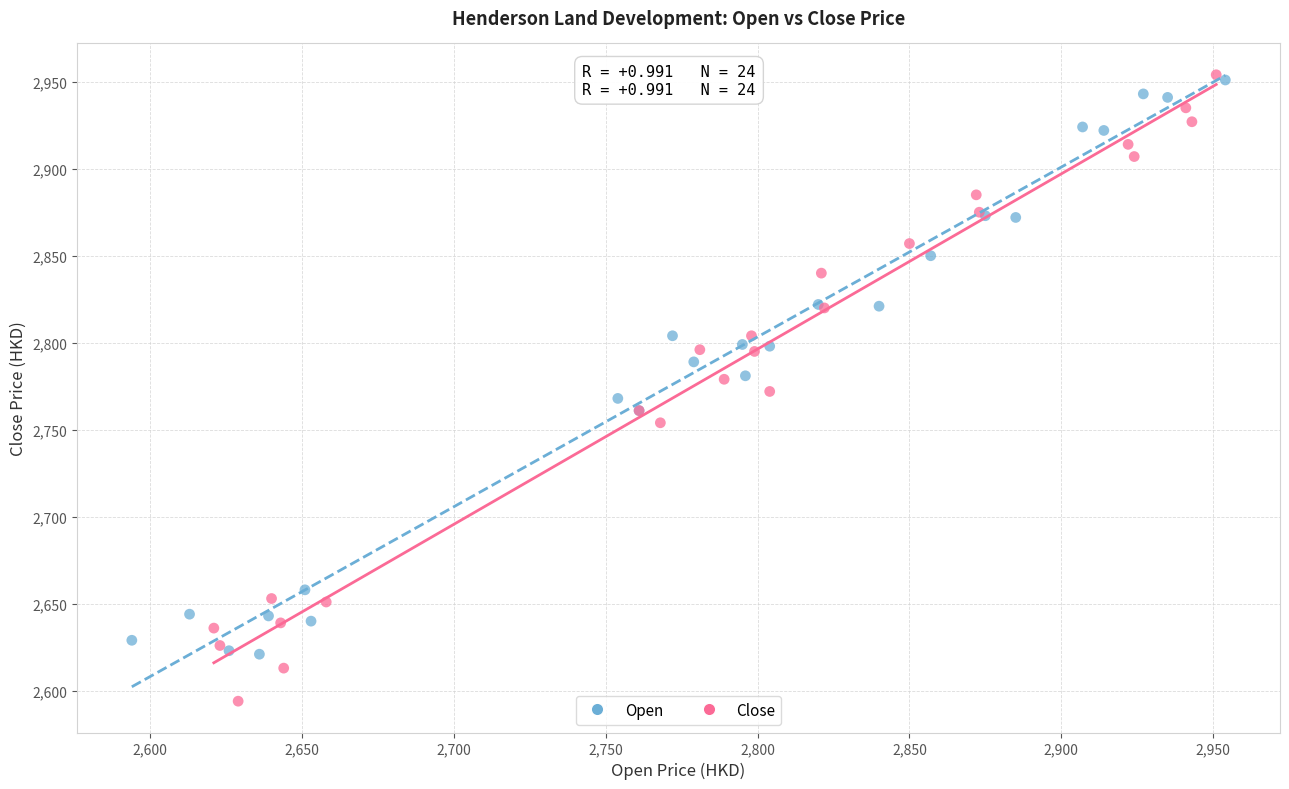

Which series has the largest Y range (max minus min)?

Close